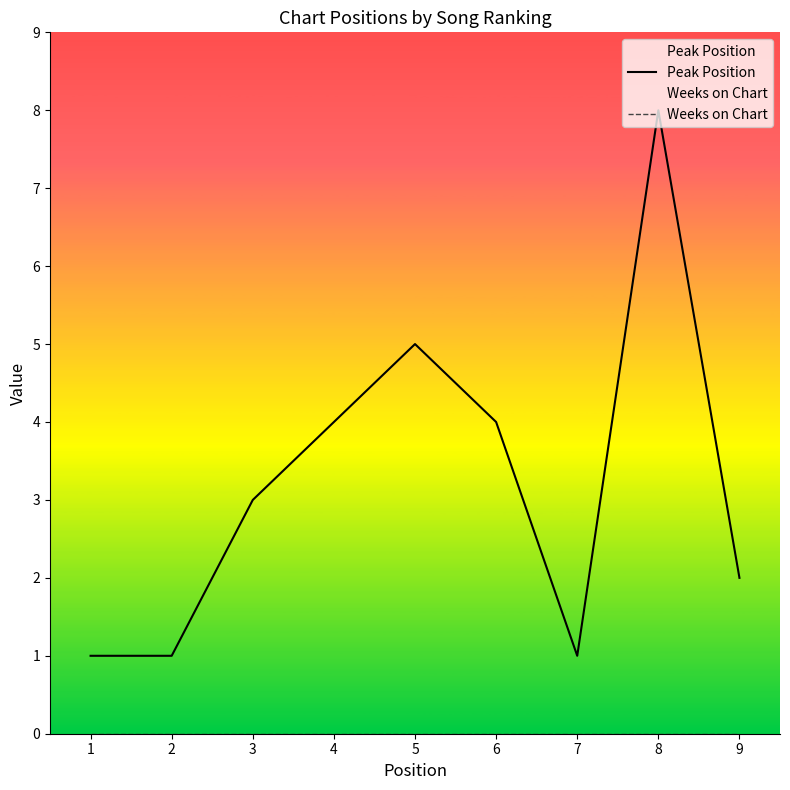

True or false: Peak Position and Weeks on Chart intersect in this chart.

False